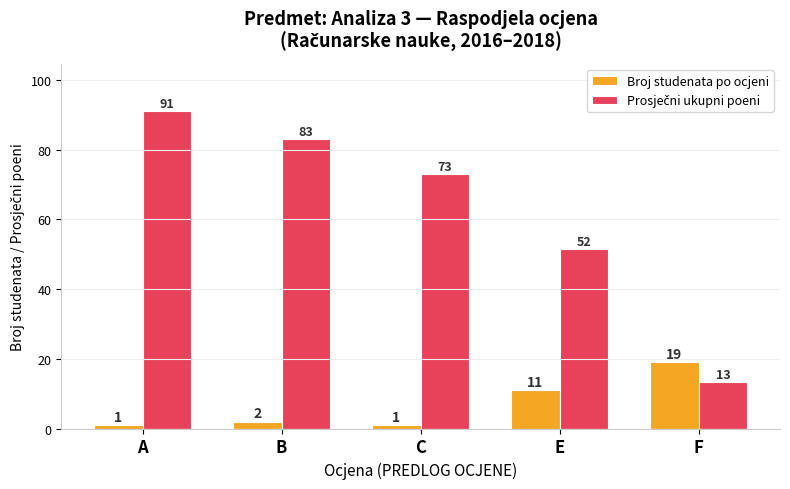

What is the label of the 2nd bar from the right?

E